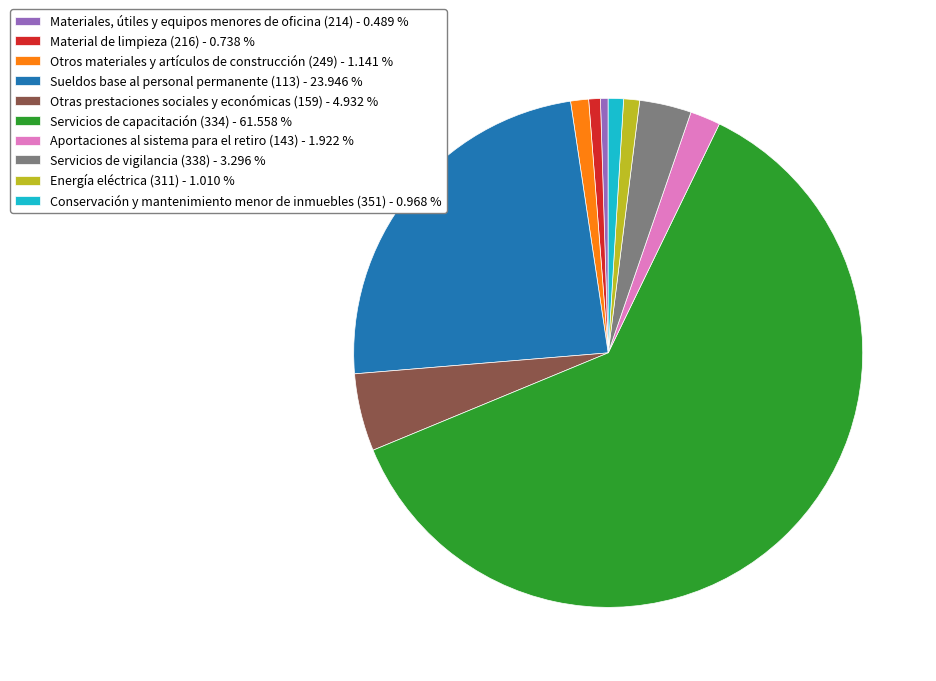

True or false: Aportaciones al sistema para el retiro (143) accounts for 11% of the total.

False